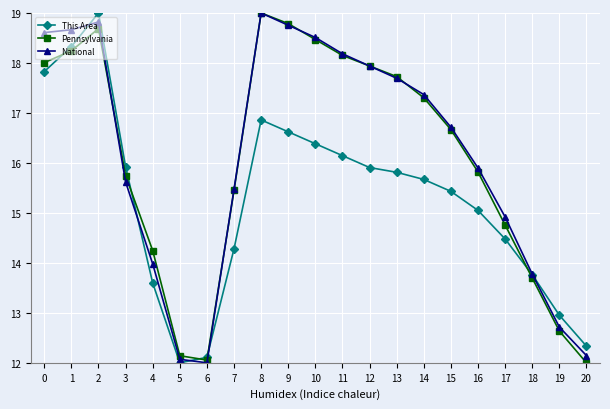

How many data points in This Area are above 15?

13